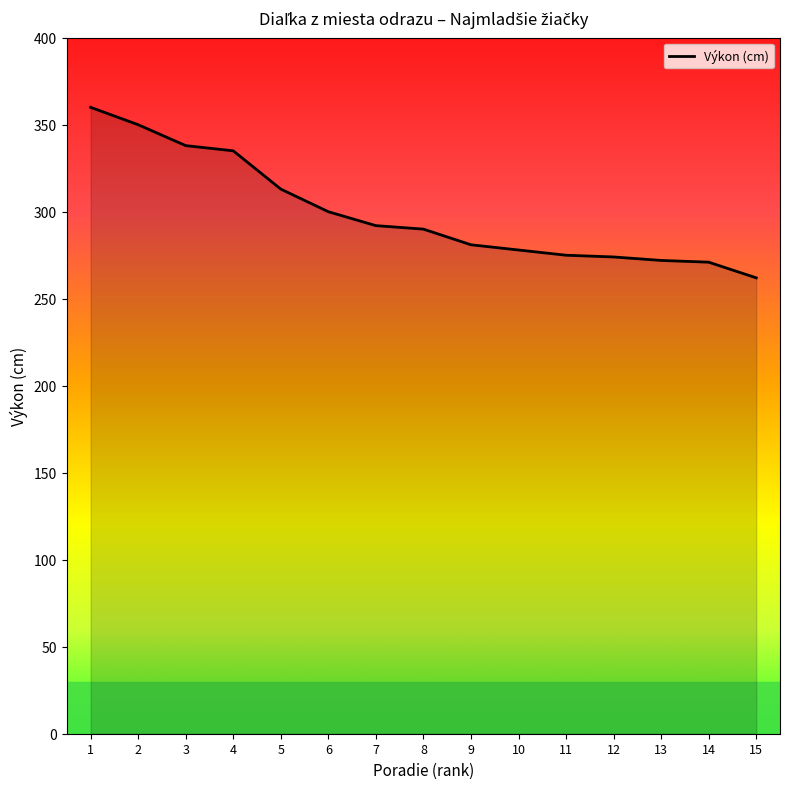

What is the minimum value shown in the chart?

262